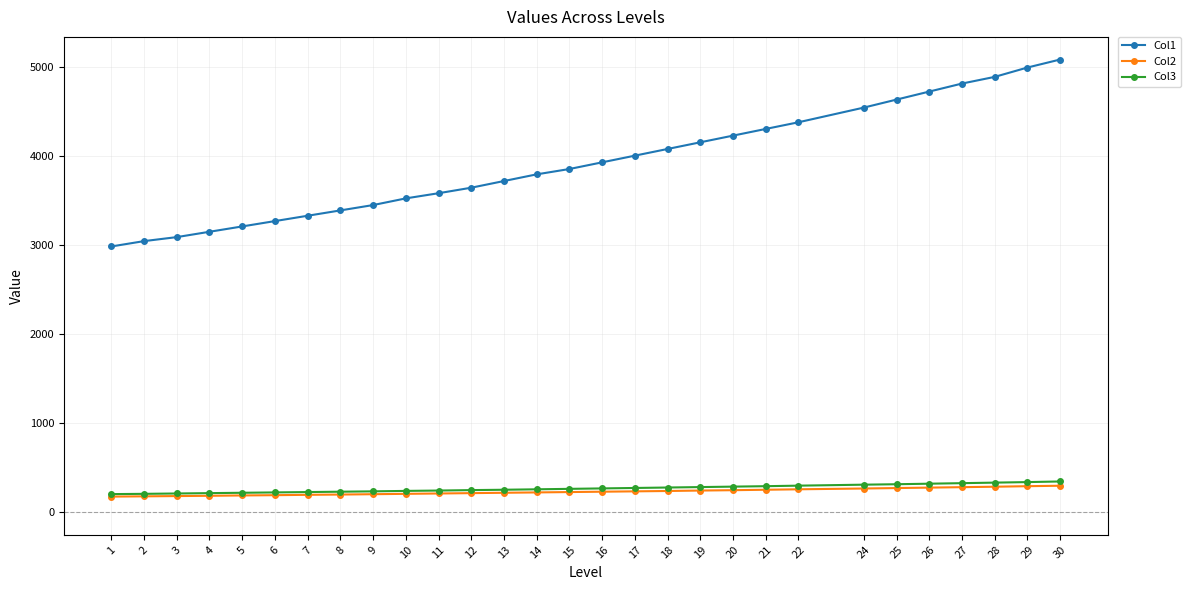

What is the total value across all series at 11?

4036